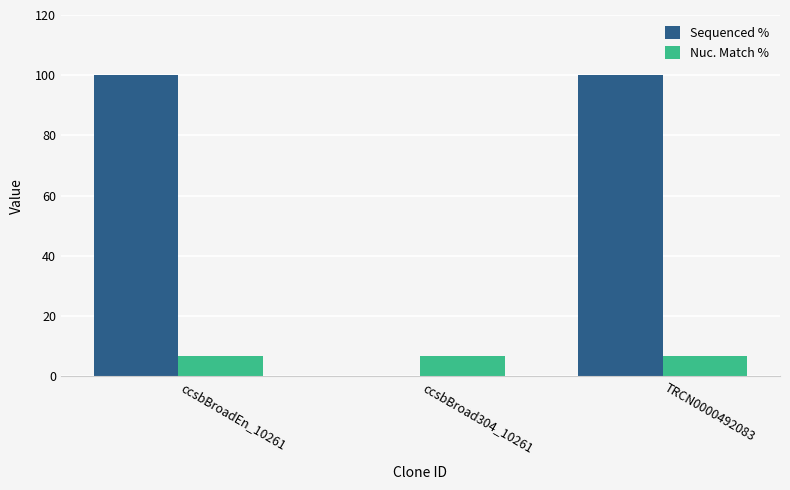

Which series has the largest total across all categories?

Sequenced %